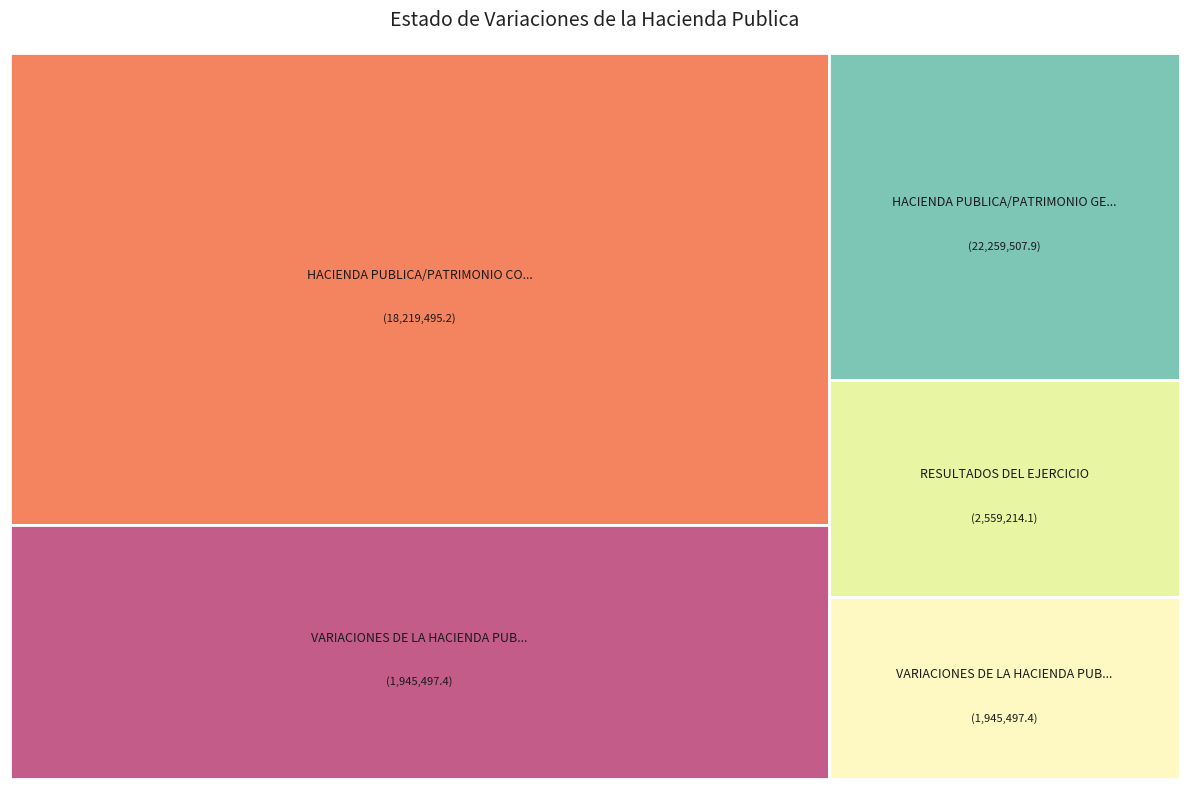

Combined, do HACIENDA PUBLICA/PATRIMONIO GENERADO NETO and RESULTADOS DEL EJERCICIO account for over 50%?

Yes